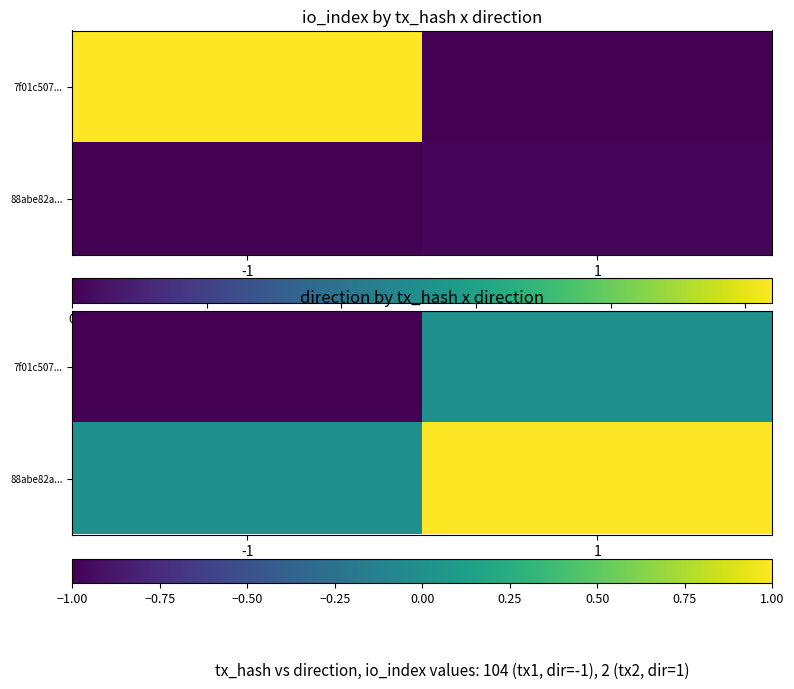

What is the minimum value for 7f01c507...?

-1